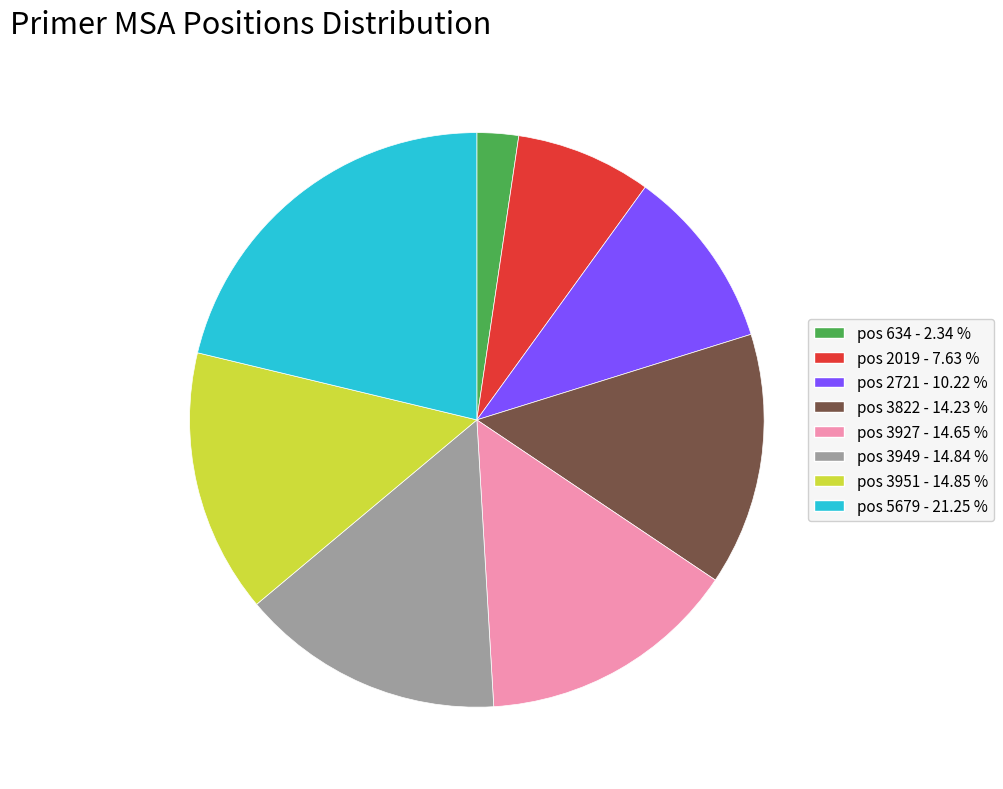

Do pos 3951 - 14.85 % and pos 2721 - 10.22 % together represent more than half of the pie?

No